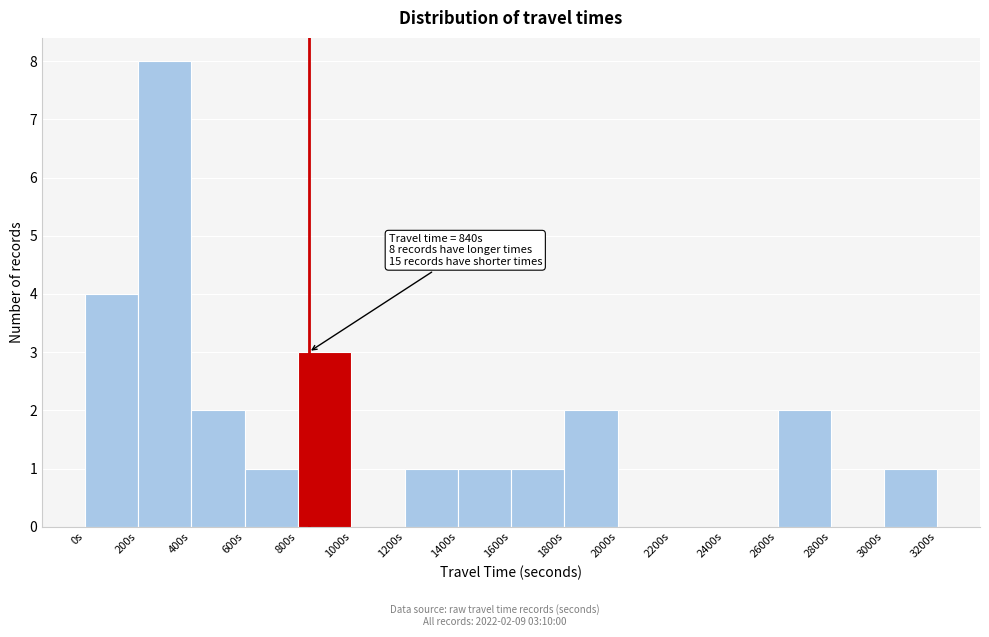

Over which range of the x-axis is the bar tallest?

200 to 400